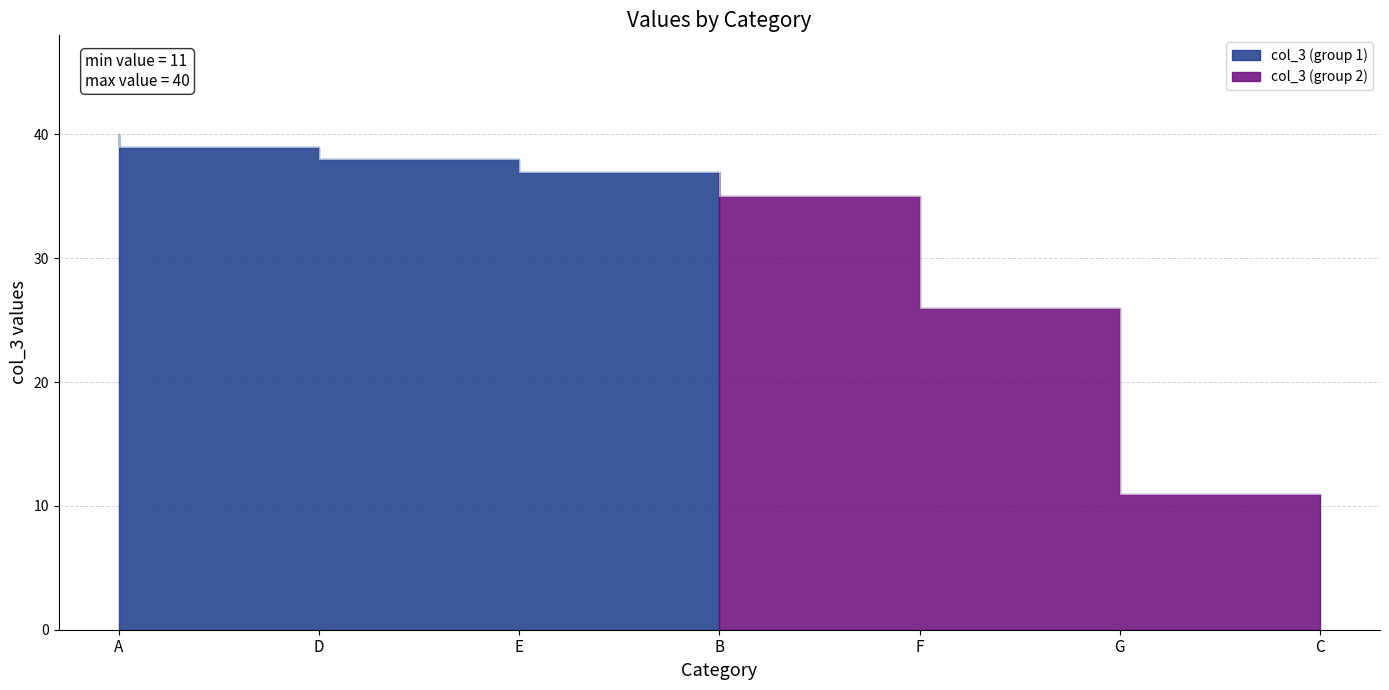

True or false: there are more than 0 points higher than both neighbors.

False